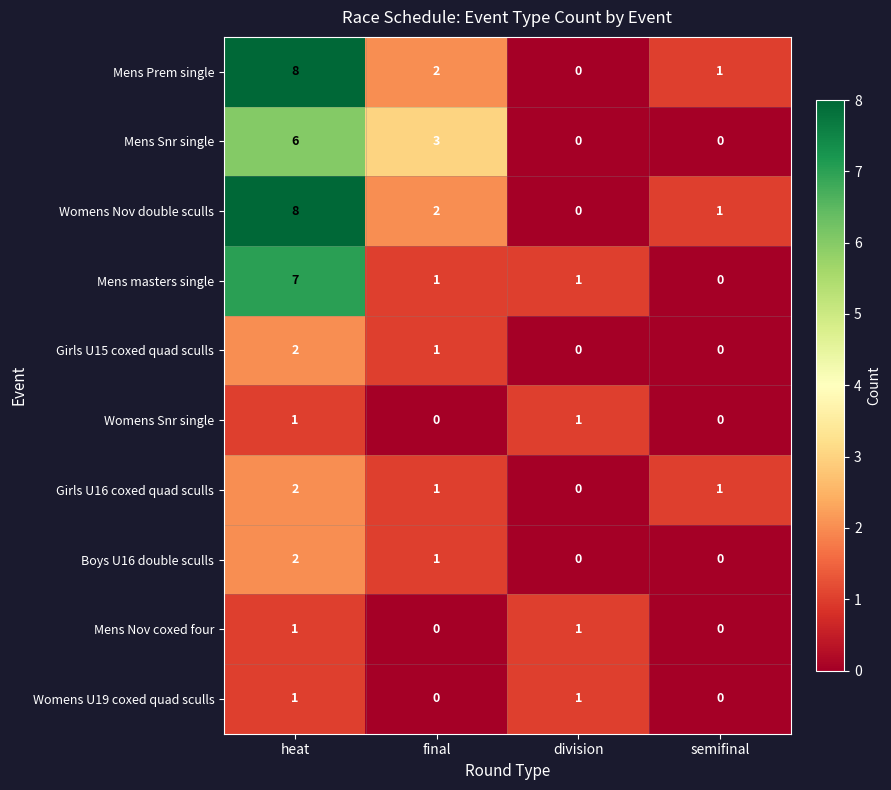

What is the maximum value shown in the chart?

8